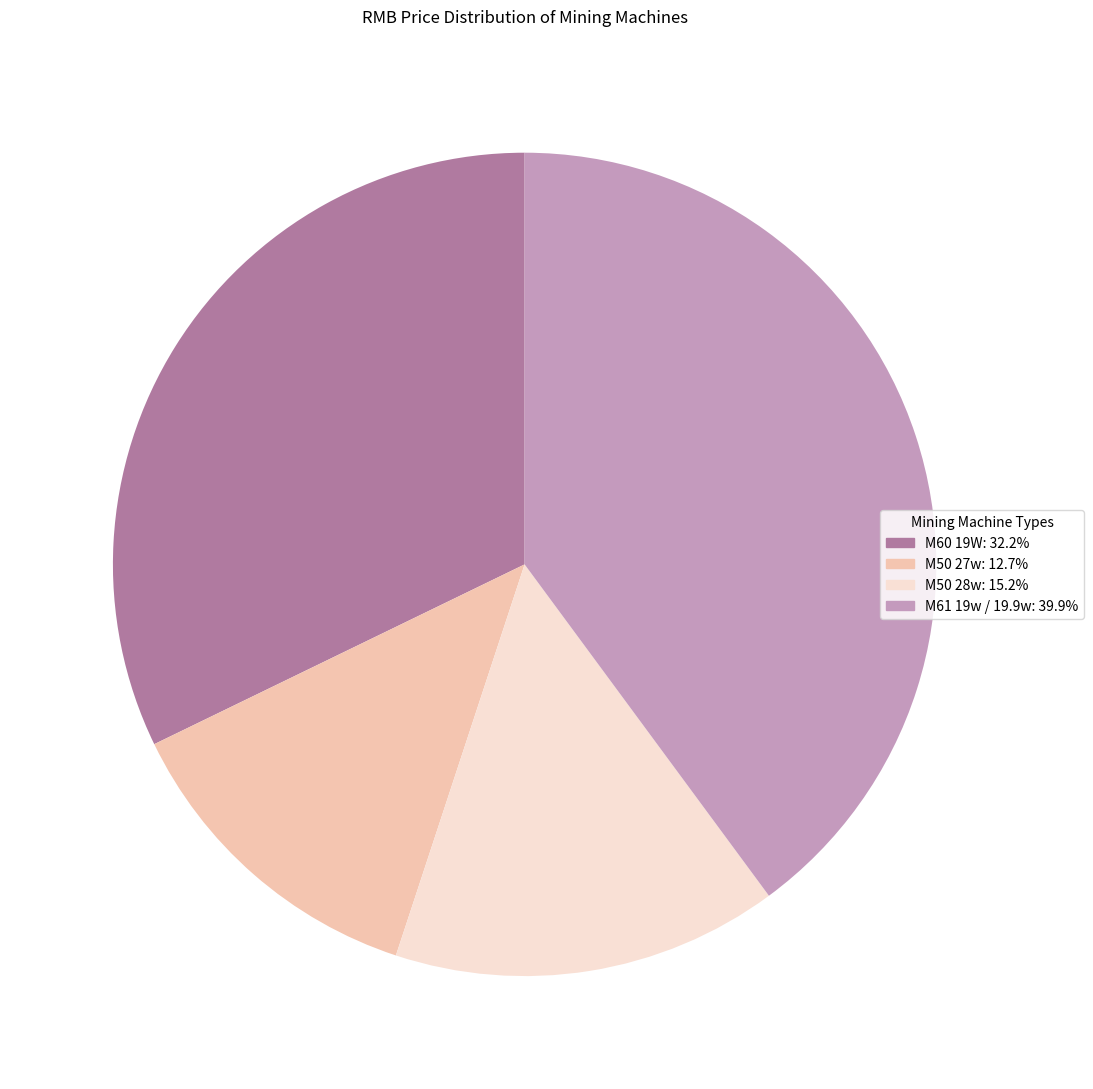

Is there a majority slice in this chart?

No